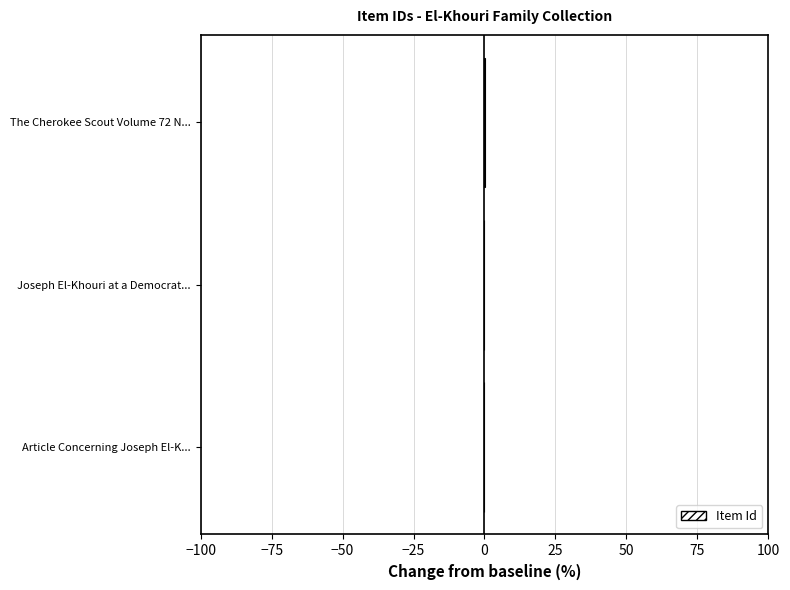

Count the number of data series in this chart.

1